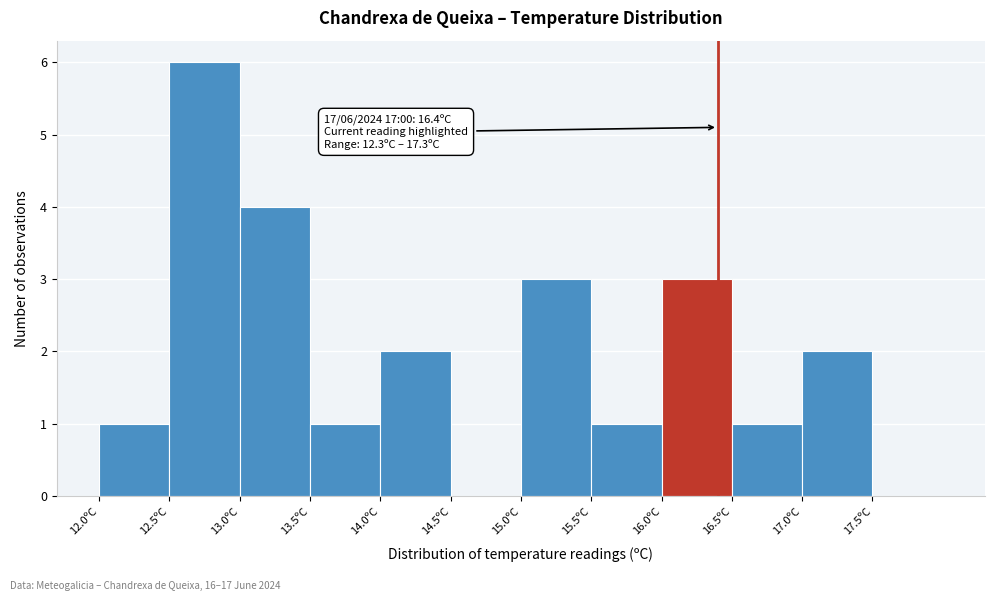

Over which range of the x-axis is the bar tallest?

12.5 to 13.0